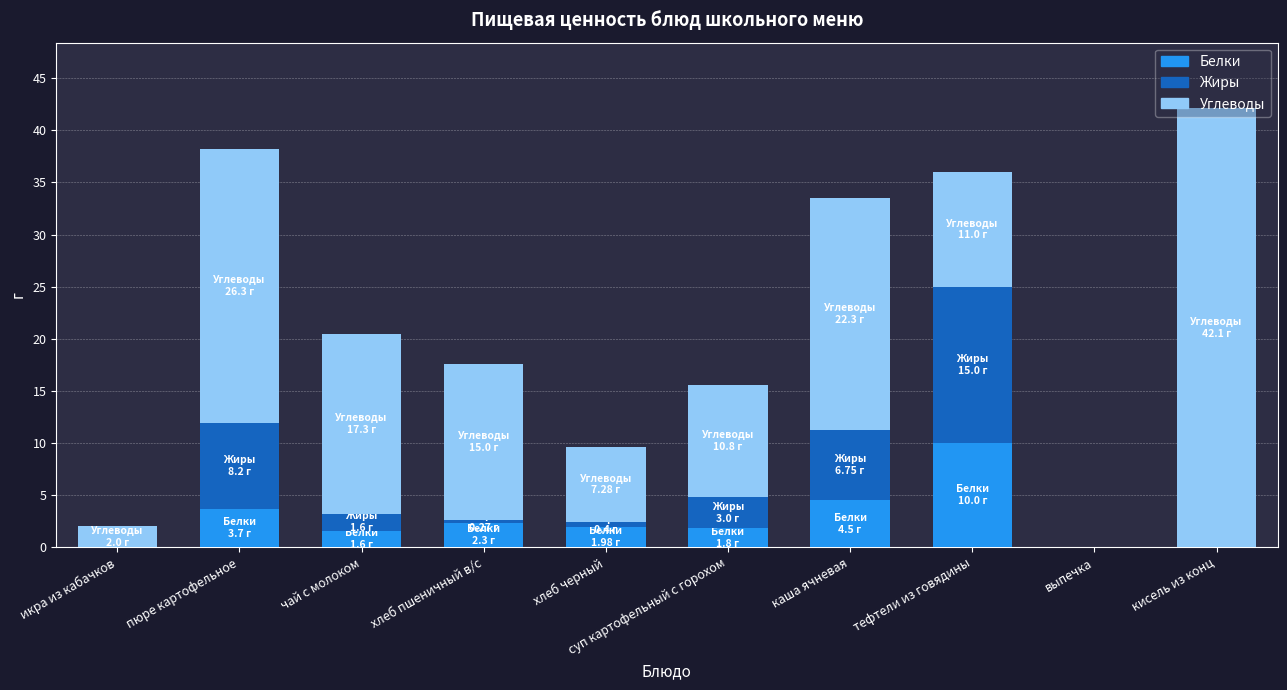

The Белки series shows 4.7 at икра из кабачков. True or false?

False